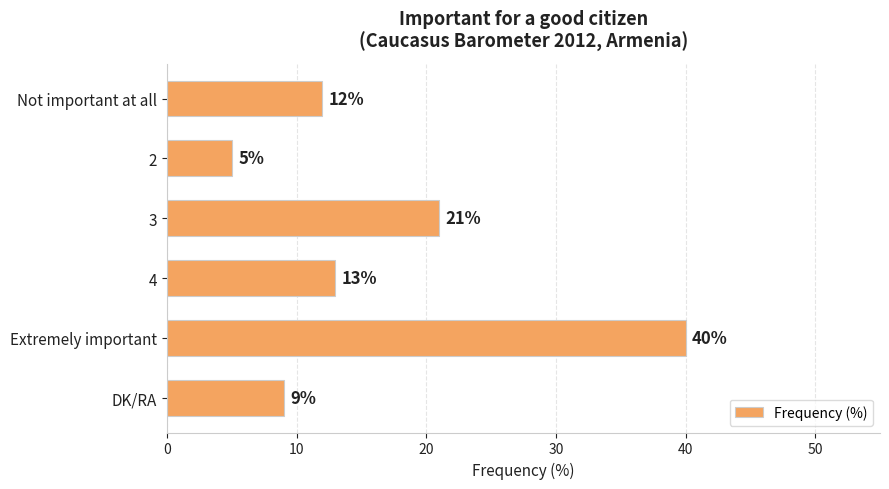

At which category does the chart reach its minimum across all series?

2